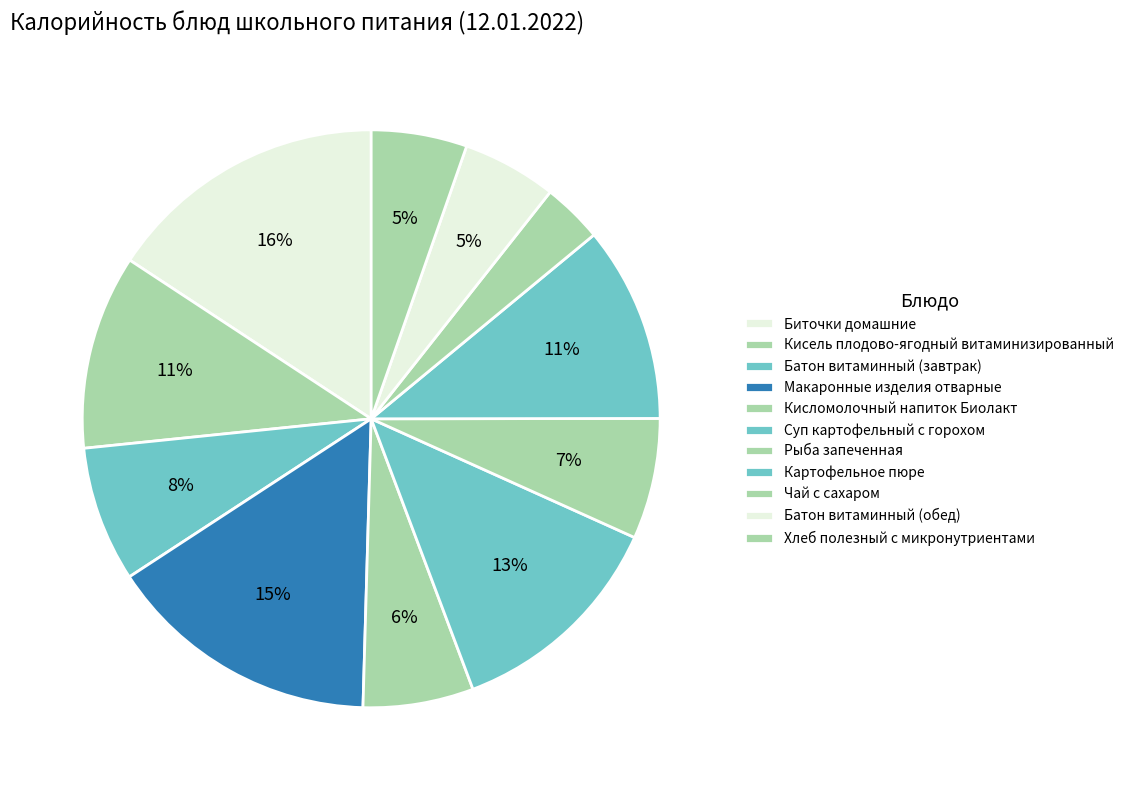

What is the change in value from Батон витаминный (завтрак) to Суп картофельный с горохом?

+60